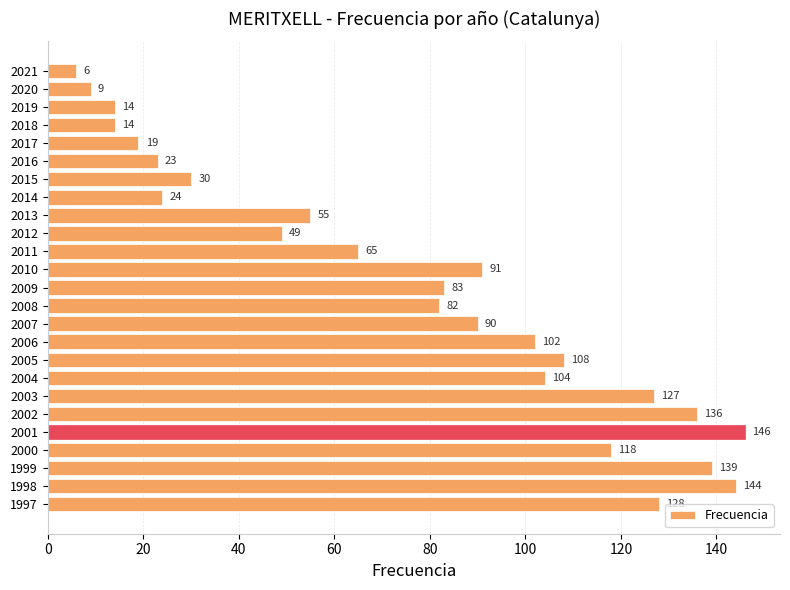

Does the chart contain stacked bars?

No